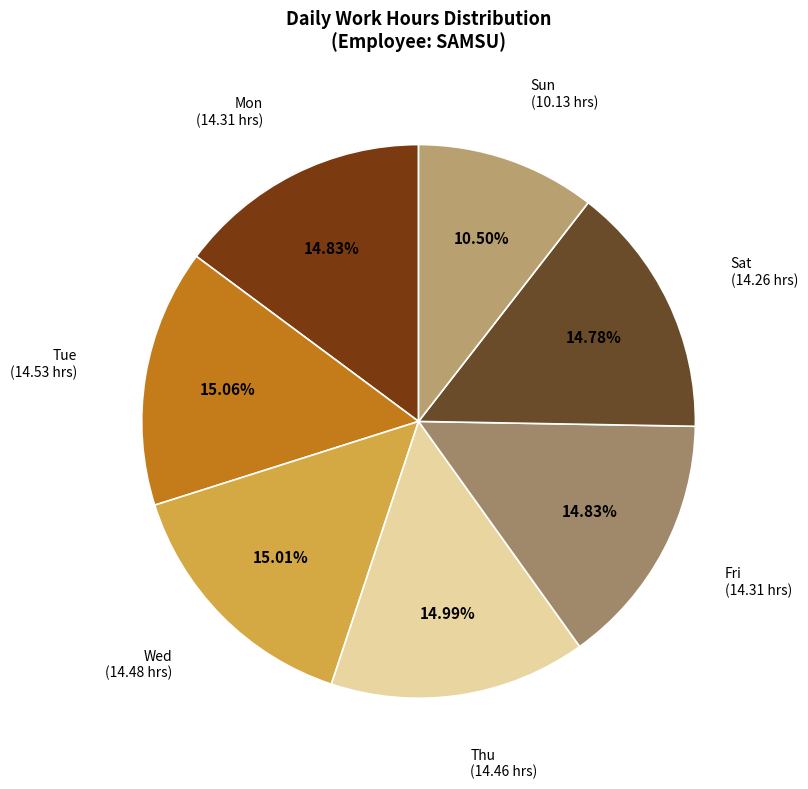

To the nearest percent, what is the combined percentage of Mon and Tue?

30%